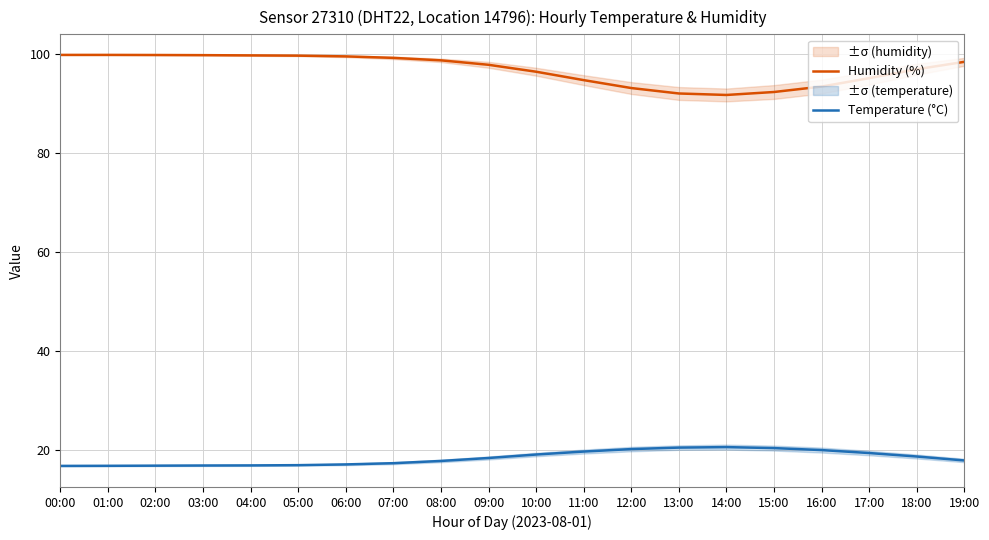

What is the difference between the second highest and second lowest values in the Temperature (°C) series?

3.7